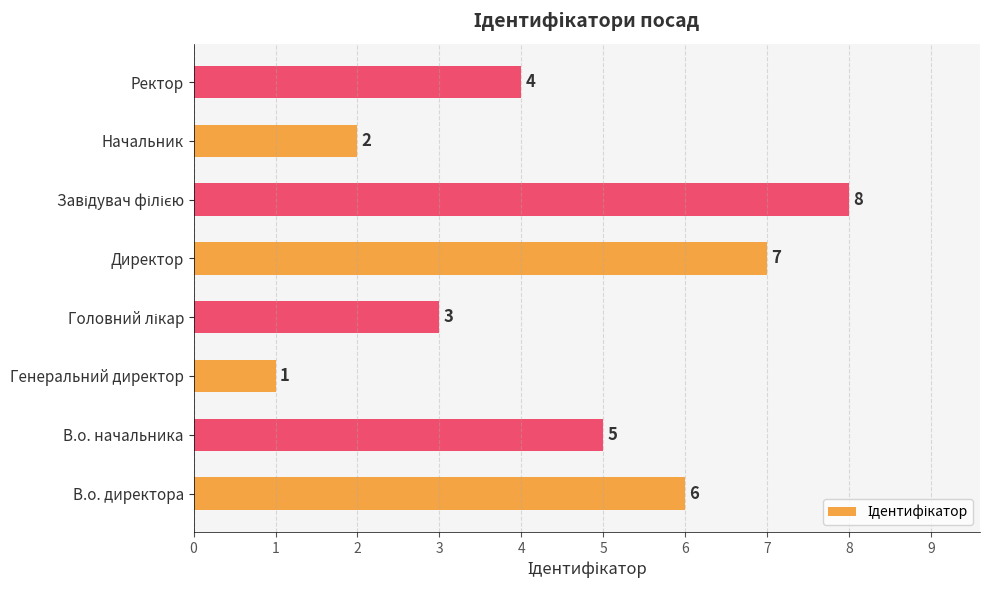

What is the maximum value shown in the chart?

8